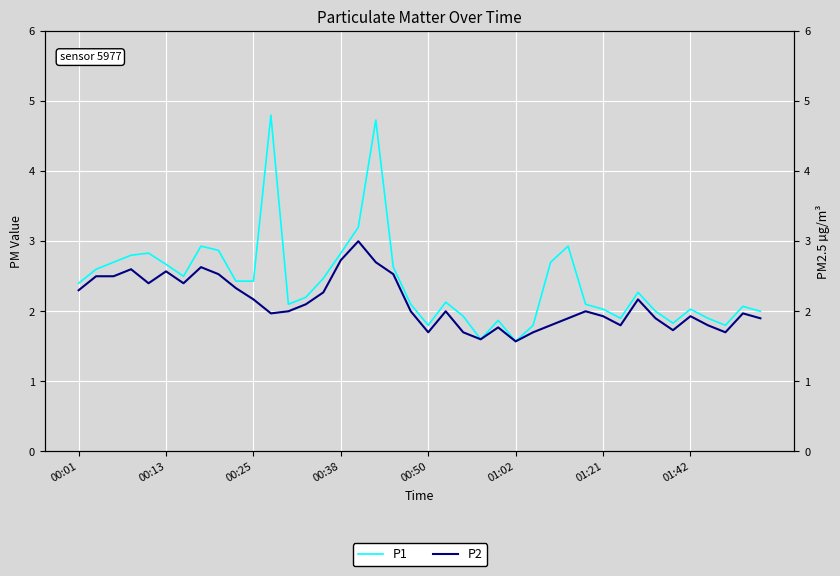

Reading left to right, list all the values displayed in this chart.

P1: 2.4	2.6	2.7	2.8	2.8	2.7	2.5	2.9	2.9	2.4	2.4	4.8	2.1	2.2	2.5	2.8	3.2	4.7	2.6	2.1	1.8	2.1	1.9	1.6	1.9	1.6	1.8	2.7	2.9	2.1	2.0	1.9	2.3	2.0	1.8	2.0	1.9	1.8	2.1	2.0
P2: 2.3	2.5	2.5	2.6	2.4	2.6	2.4	2.6	2.5	2.3	2.2	2.0	2.0	2.1	2.3	2.7	3.0	2.7	2.5	2.0	1.7	2.0	1.7	1.6	1.8	1.6	1.7	1.8	1.9	2.0	1.9	1.8	2.2	1.9	1.7	1.9	1.8	1.7	2.0	1.9